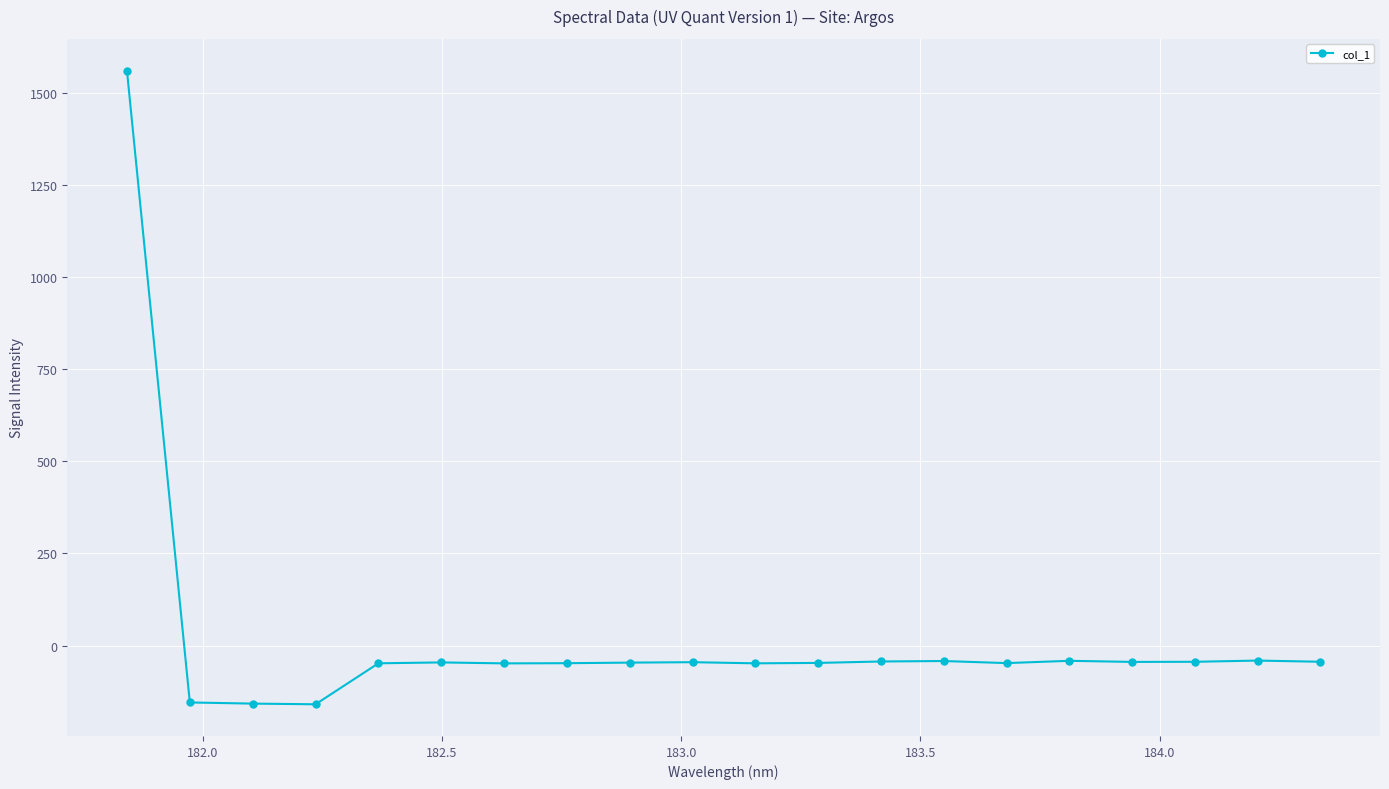

What is the difference between the maximum and minimum values?

1720.3